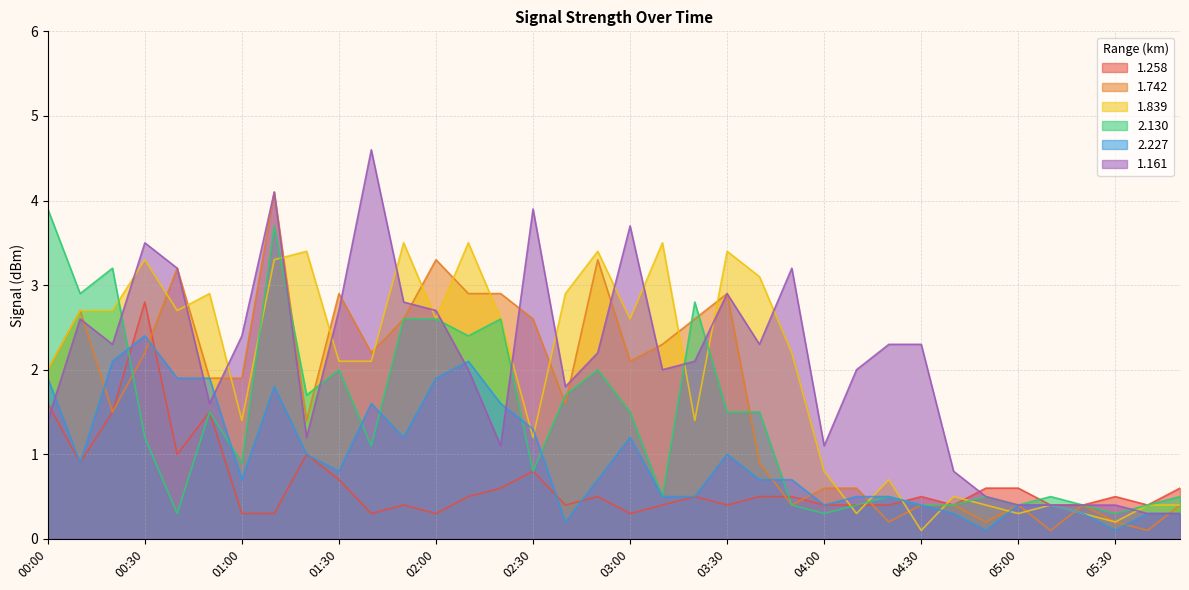

After their last crossing, which series has the higher values: 1.742 or 1.161?

1.742